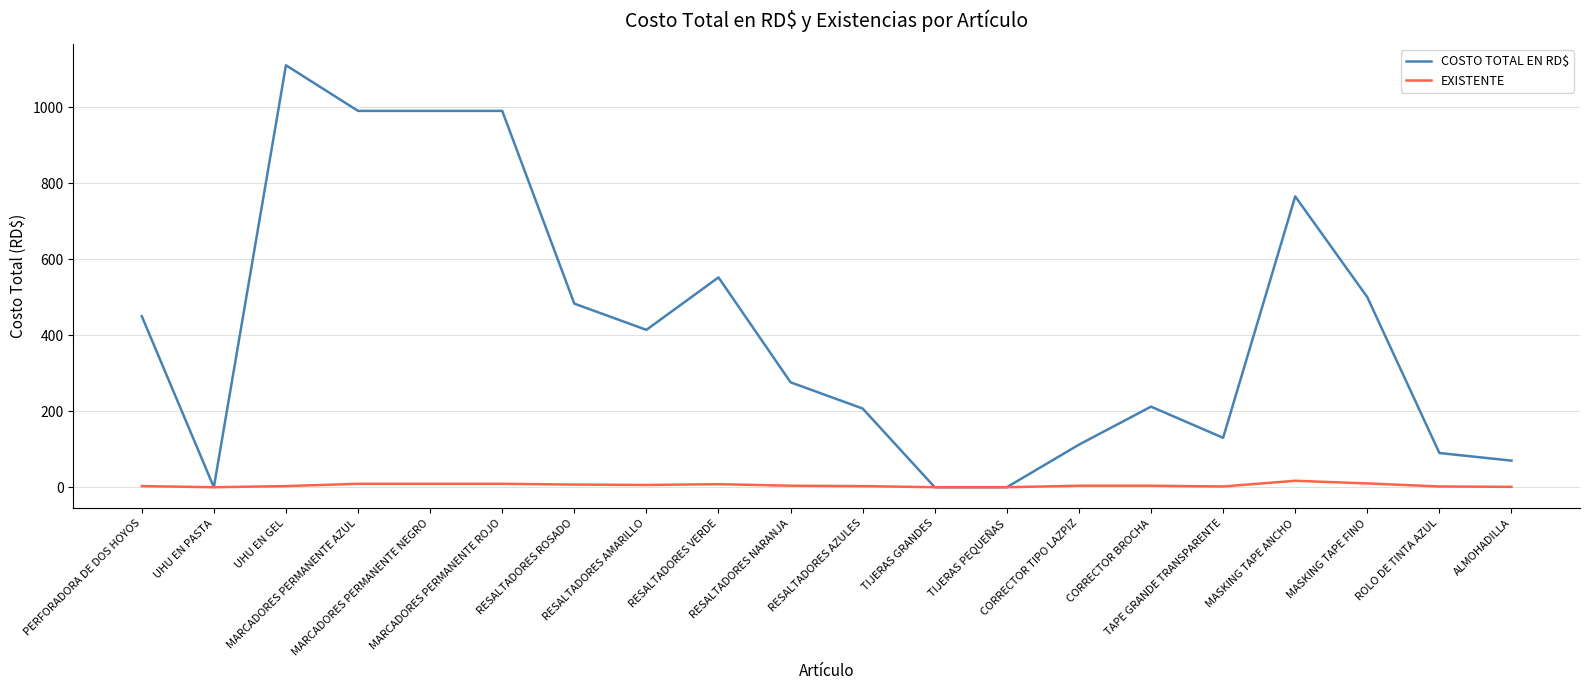

What is the difference between the highest and lowest values at CORRECTOR BROCHA?

208